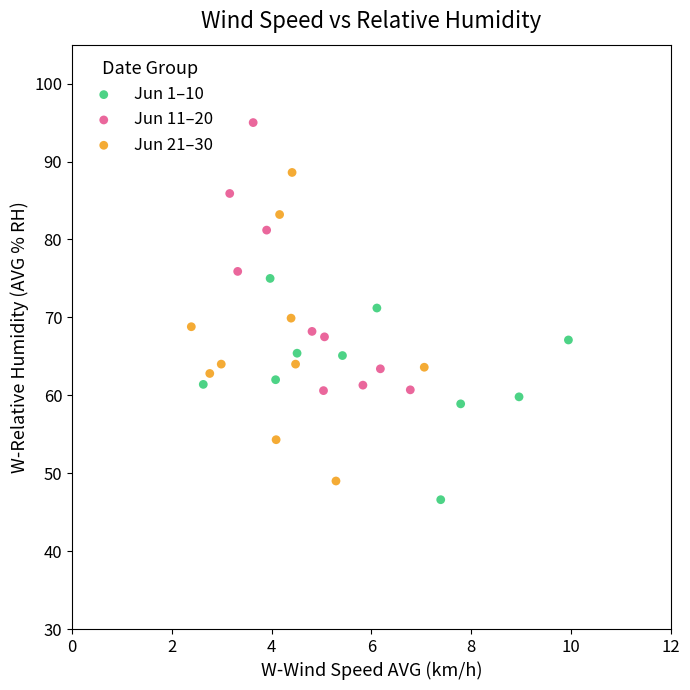

Which series reaches the maximum Y coordinate?

Jun 11–20